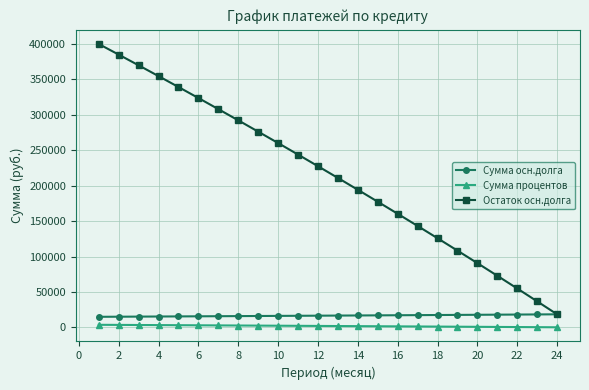

True or false: Остаток осн.долга has more than 1 points higher than both neighbors.

False